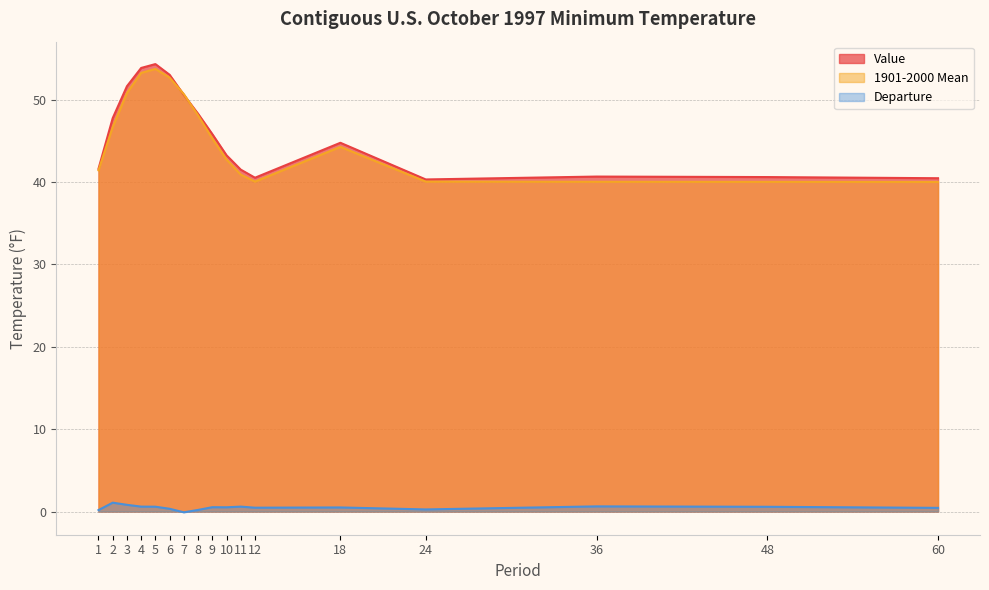

At how many categories does at least one series exceed 48?

6